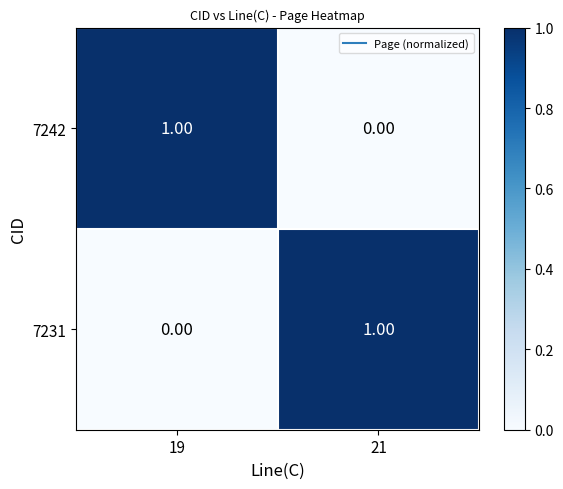

Rank the categories by 7242 value from highest to lowest.

19, 21